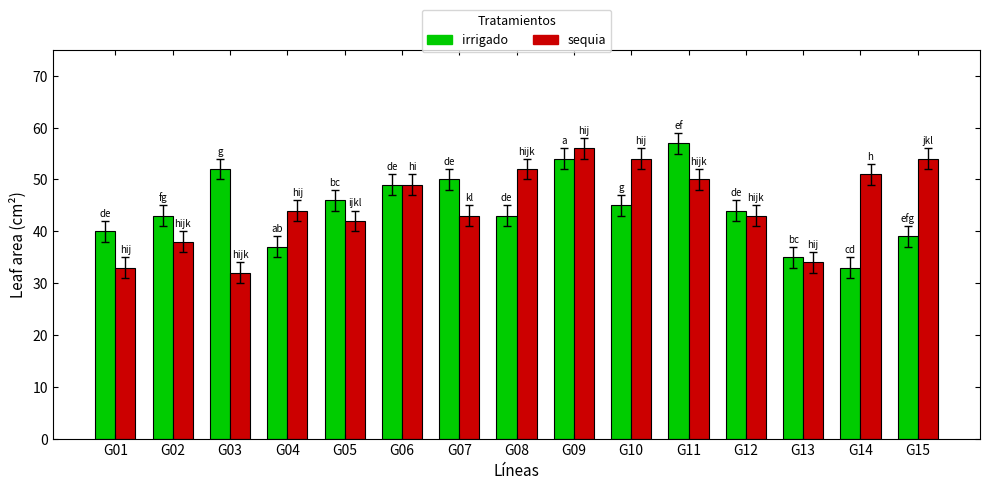

How many data points does each series have?

15